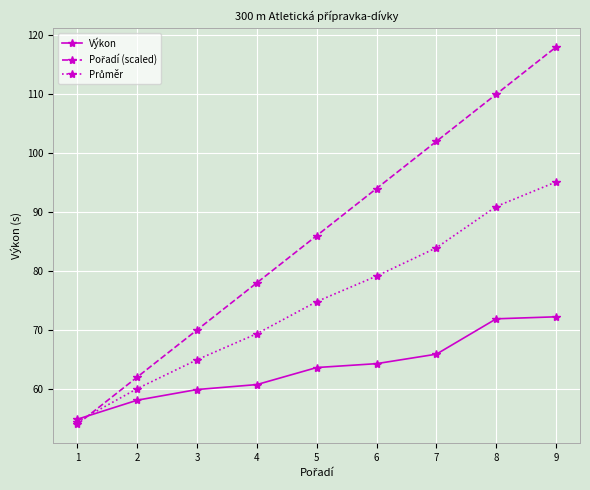

What is the spread (max minus min) of values at 2?

3.9